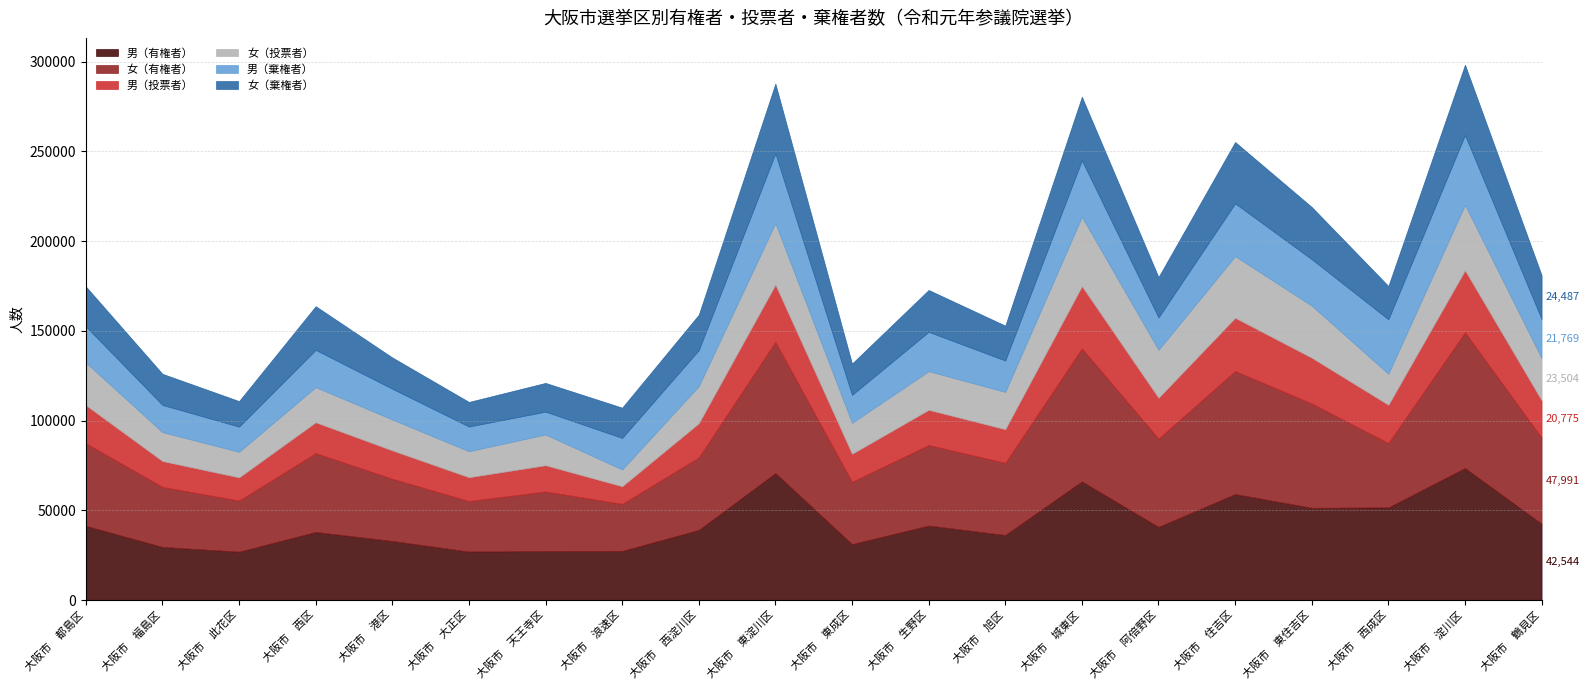

At 大阪市　福島区, list the series in order from smallest to largest.

男（投票者）, 男（棄権者）, 女（投票者）, 女（棄権者）, 男（有権者）, 女（有権者）